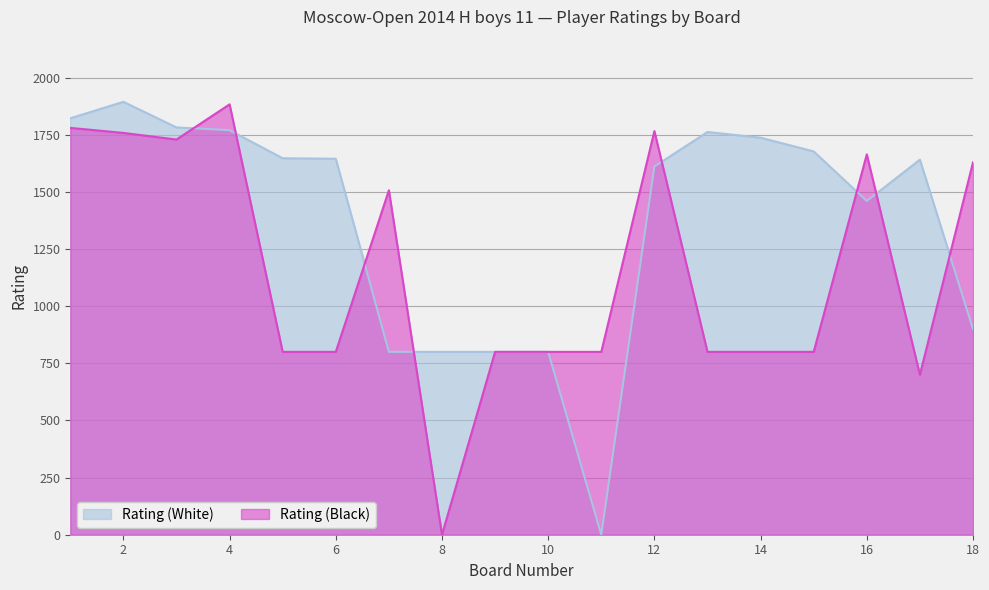

Reading left to right, extract all data points from this chart.

Rating (White): 1822	1894	1782	1770	1647	1645	800	800	800	800	0	1611	1762	1737	1677	1460	1641	900
Rating (Black): 1780	1758	1729	1883	800	800	1507	0	800	800	800	1766	800	800	800	1664	700	1629